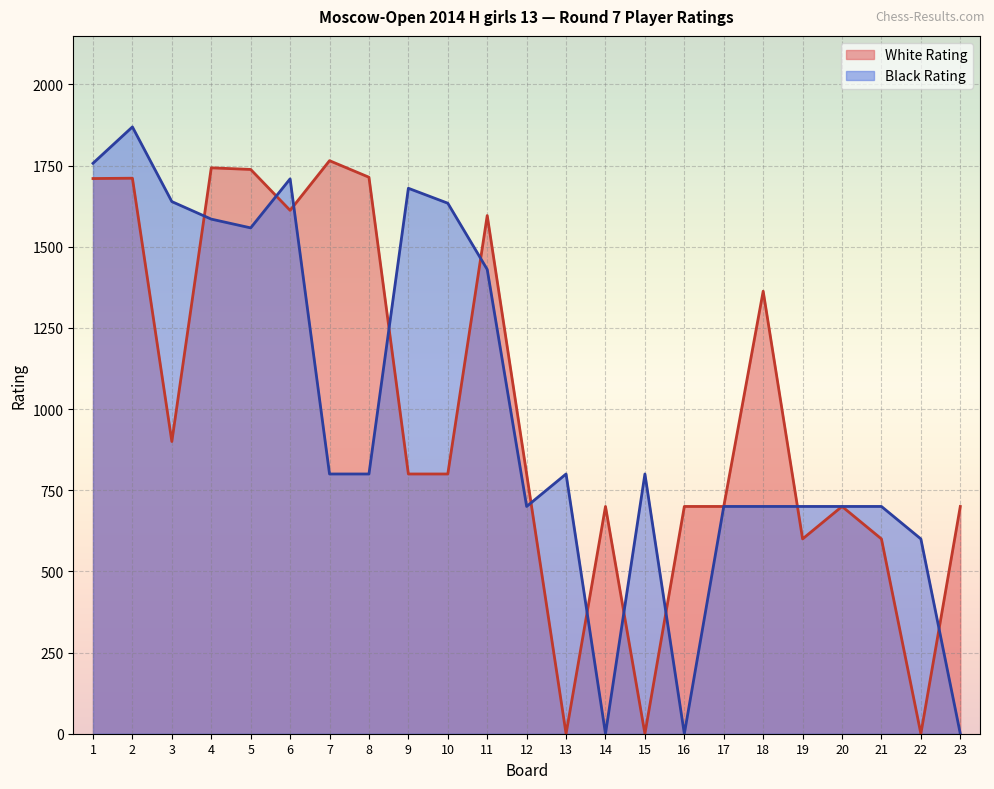

At which category is the sum across all series the highest?

2